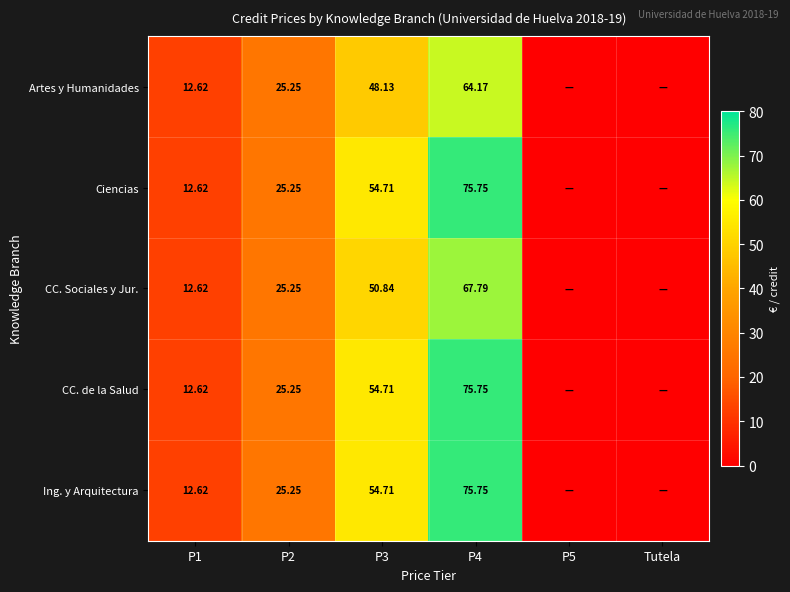

At which category is the sum across all series the highest?

P4